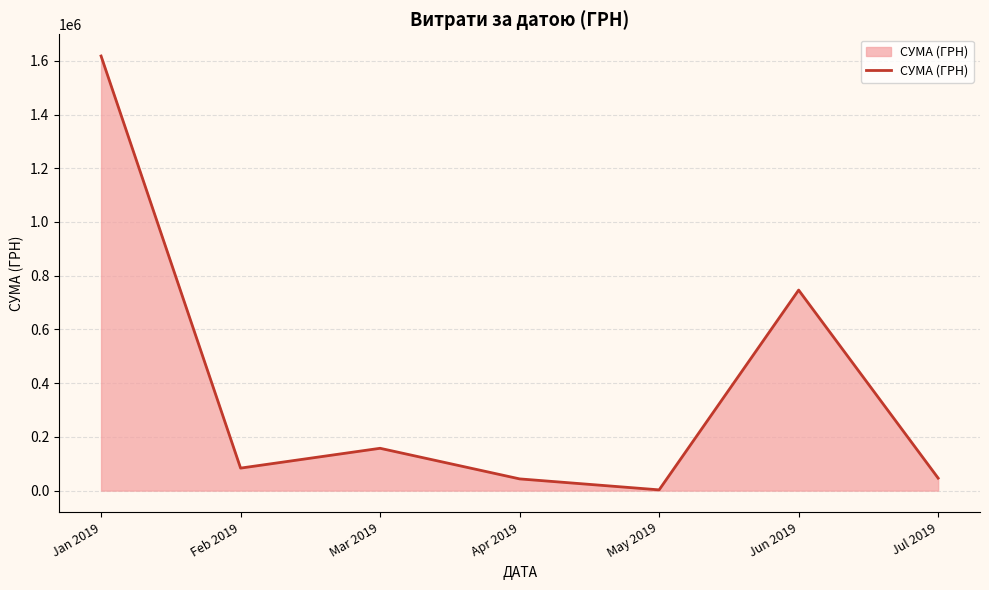

What is the smallest value displayed?

2790.0